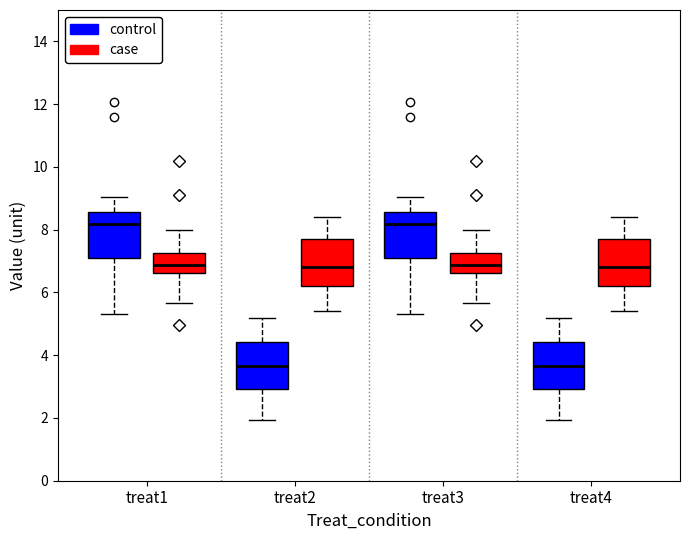

Where does the lower whisker of the box for treat1 (case) end on the y-axis? The values are not printed on the chart, so give them approximately, as read against the axis.

5.6